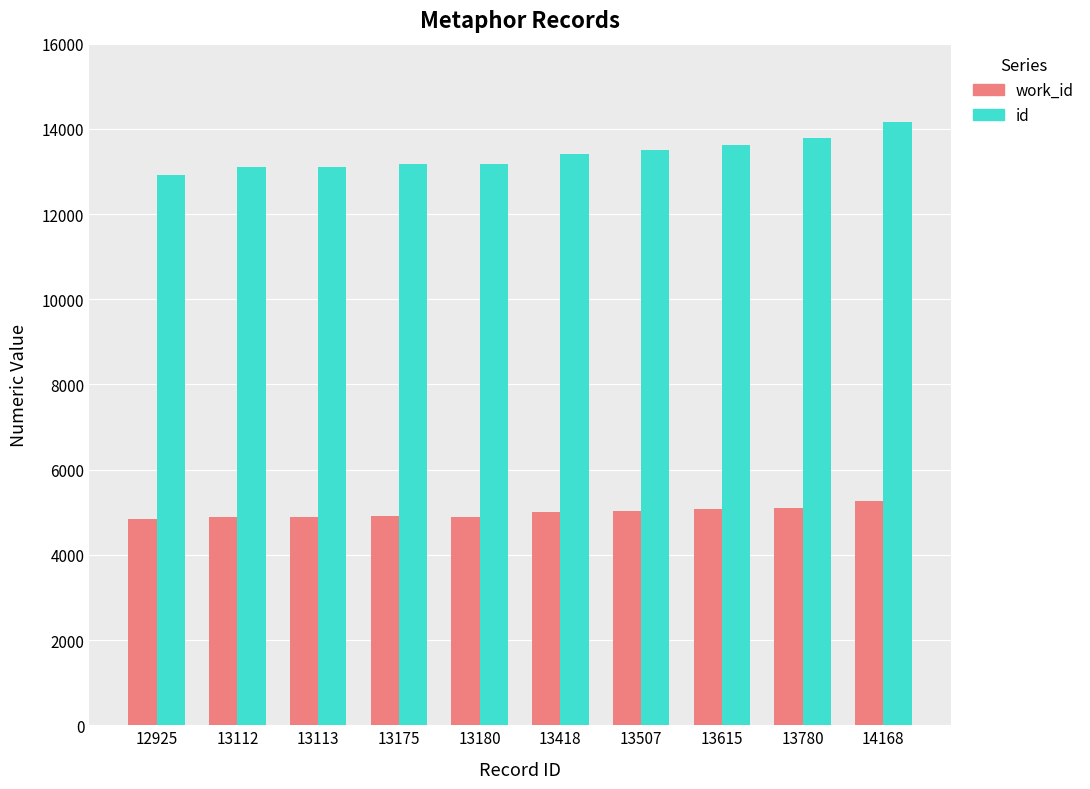

Does the chart contain stacked bars?

No